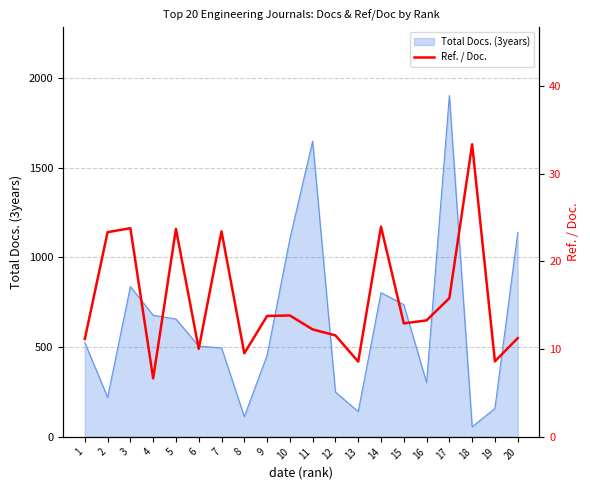

The value of Total Docs. (3years) at 3 is 1149. True or false?

False